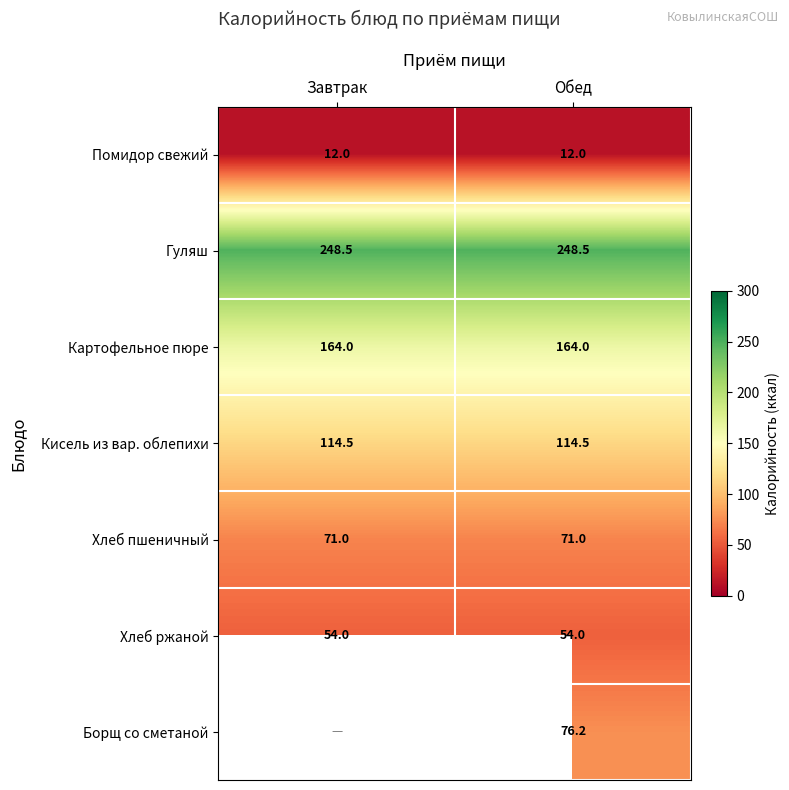

At which category does the chart reach its peak across all series?

Завтрак